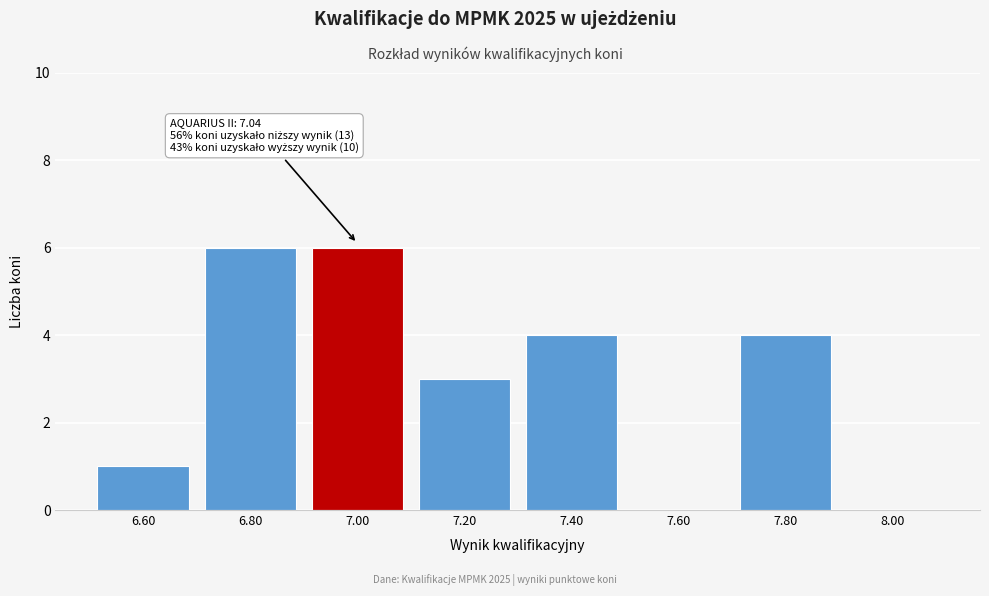

Reading left to right, list all the values displayed in this chart.

6.60=1	6.80=6	7.00=6	7.20=3	7.40=4	7.60=0	7.80=4	8.00=0